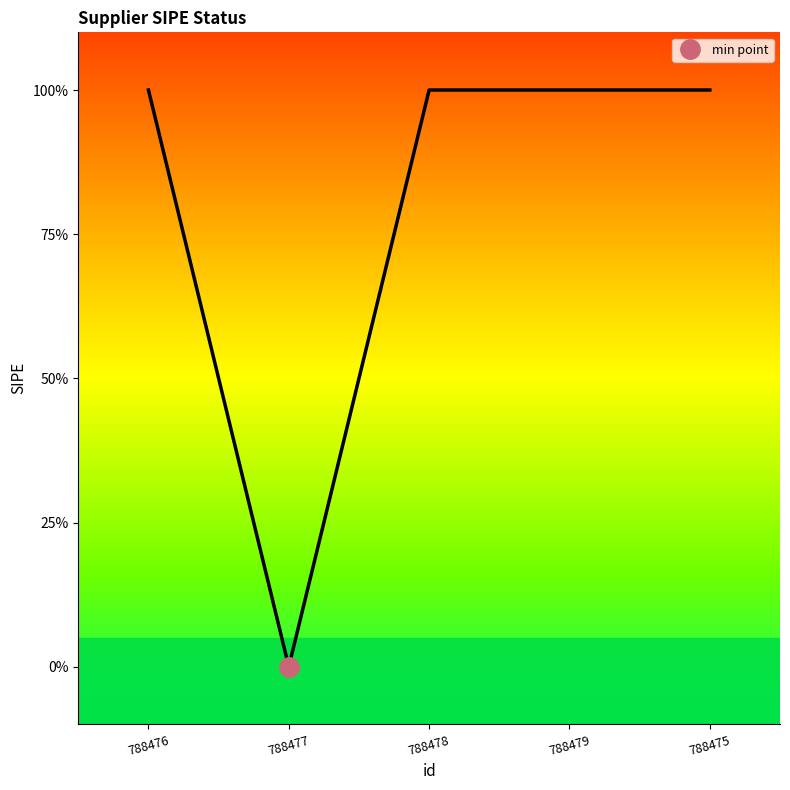

How many points are lower than both their immediate neighbors (excluding endpoints)?

1